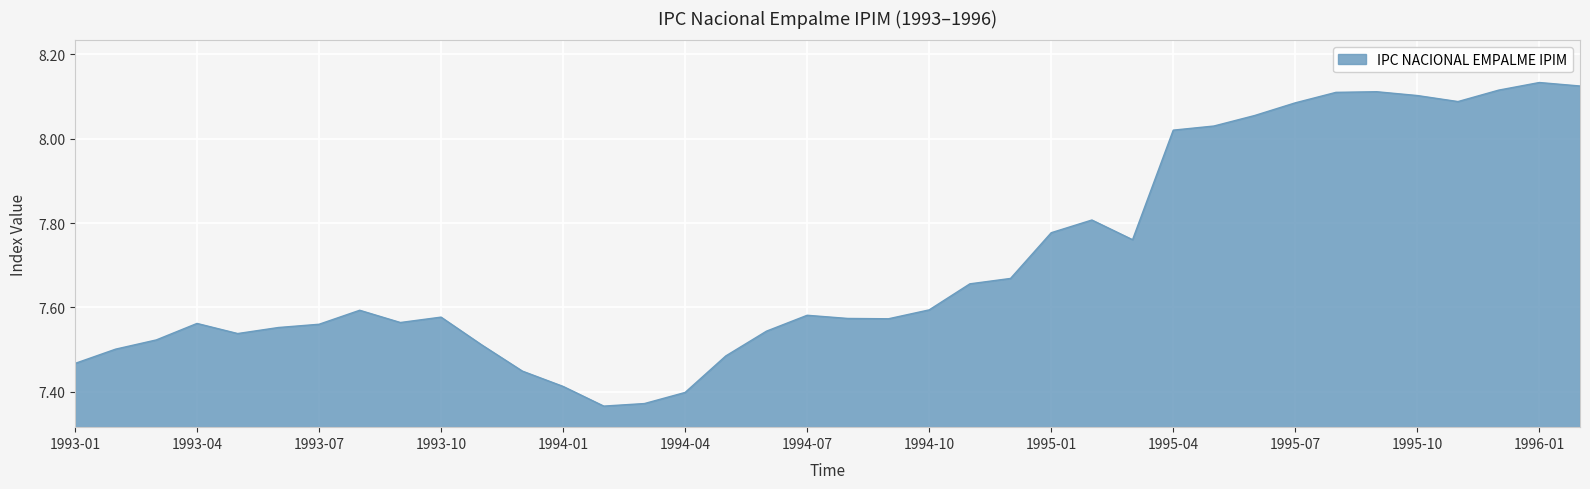

What is the difference between the maximum and minimum values?

0.8